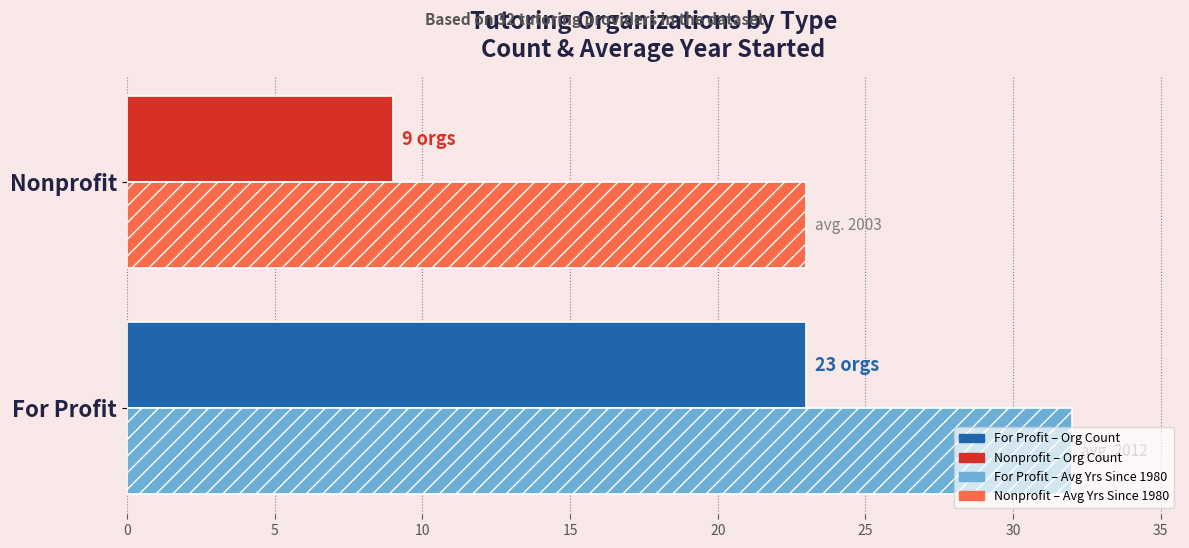

What is the greatest value displayed?

32